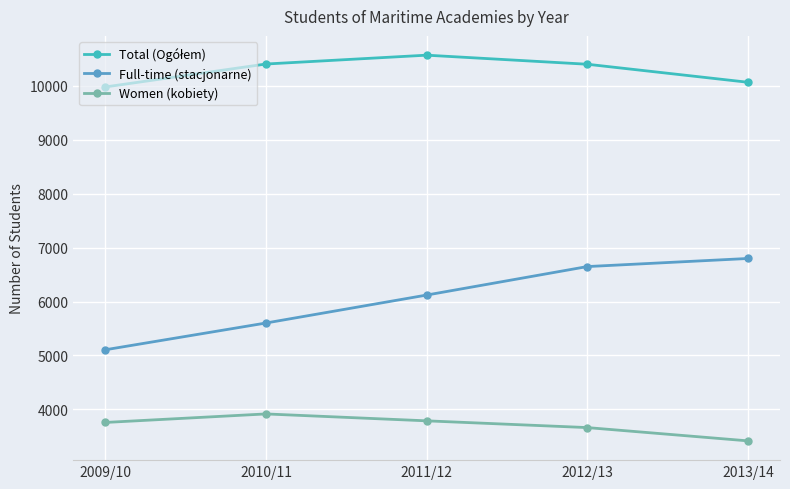

In Women (kobiety), how many points are higher than both neighbors (excluding endpoints)?

1